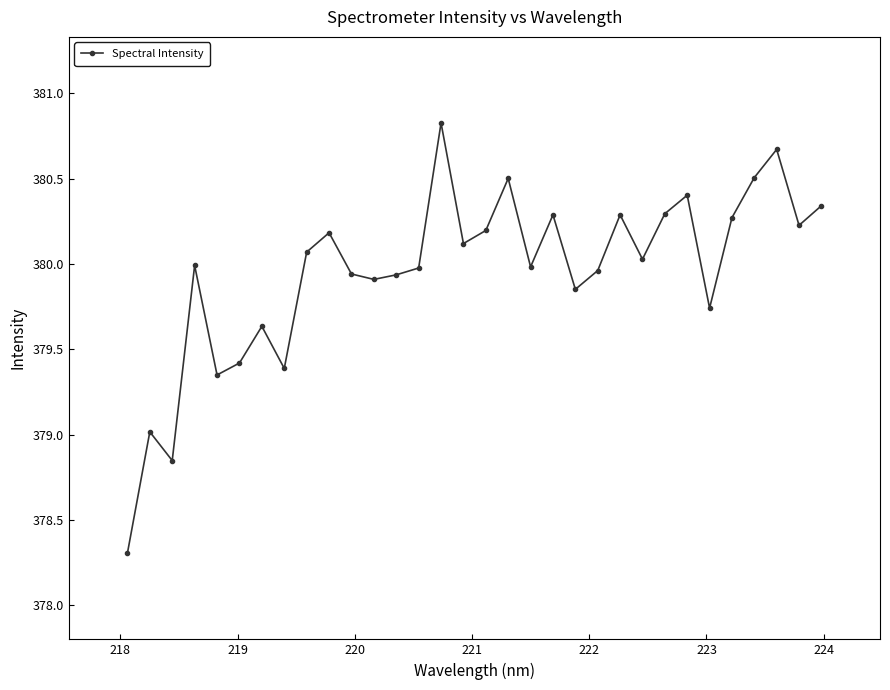

What is the difference between the maximum and minimum values?

2.5